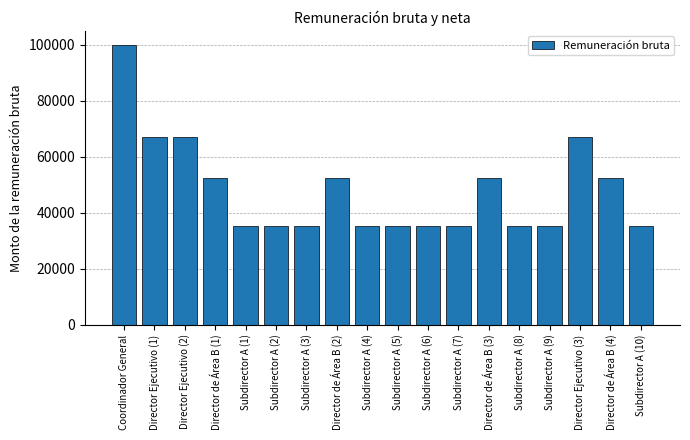

Which category has the highest value across all series?

Coordinador General